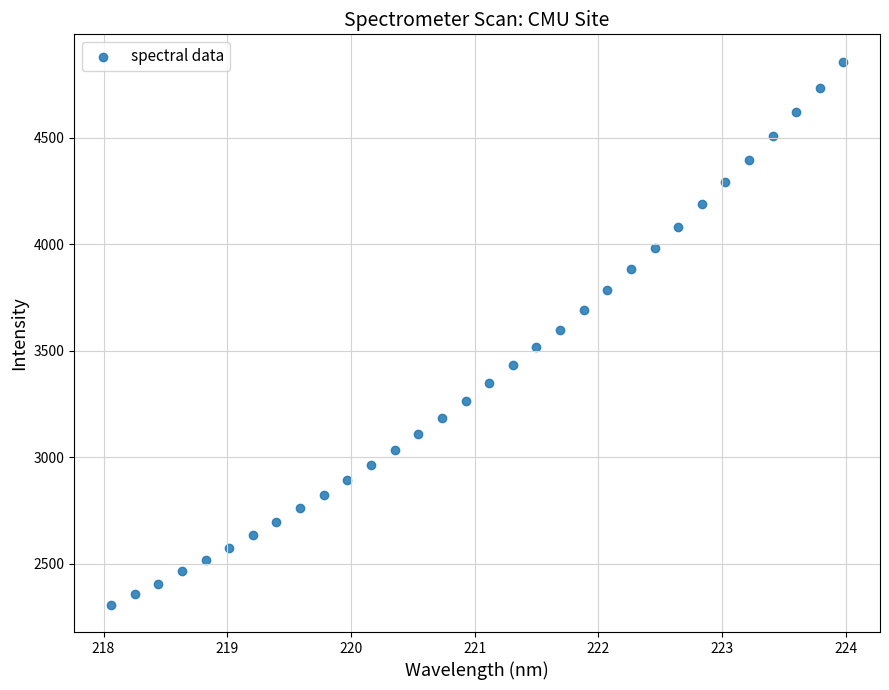

What is the range of X values (max minus min)?

5.9